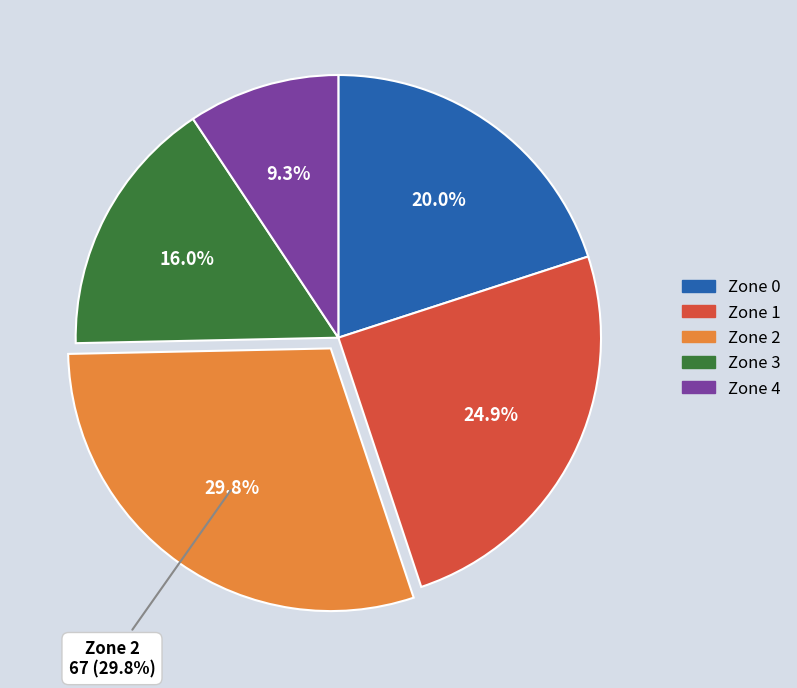

To the nearest percent, what is the difference between the largest and smallest slice percentages?

20%